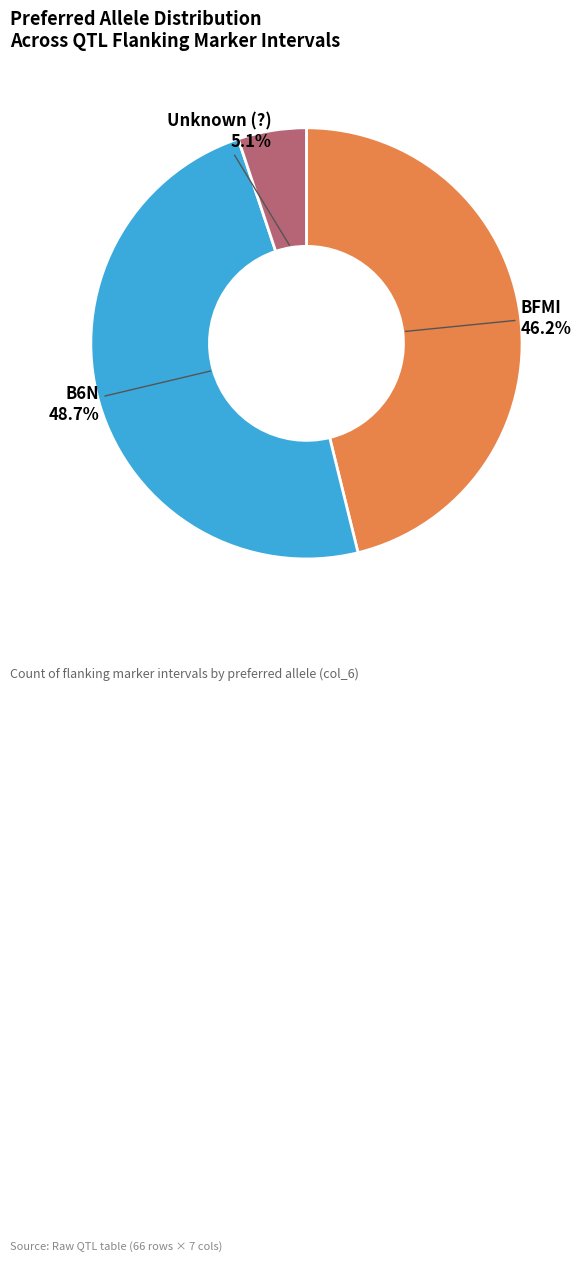

Count the number of slices in the pie.

3